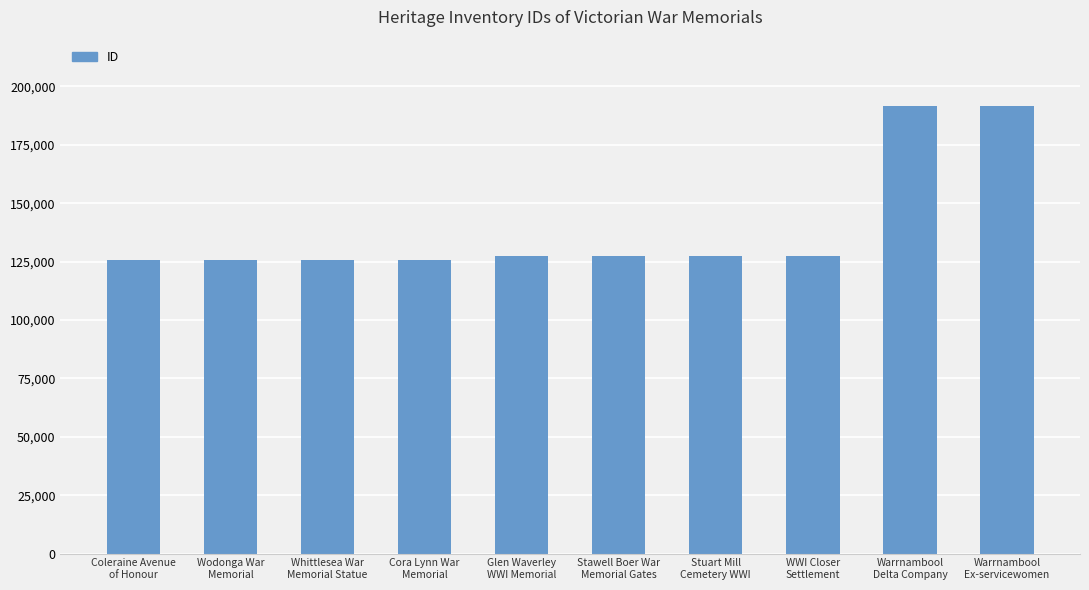

What is the label of the 7th bar from the right?

Cora Lynn War
Memorial